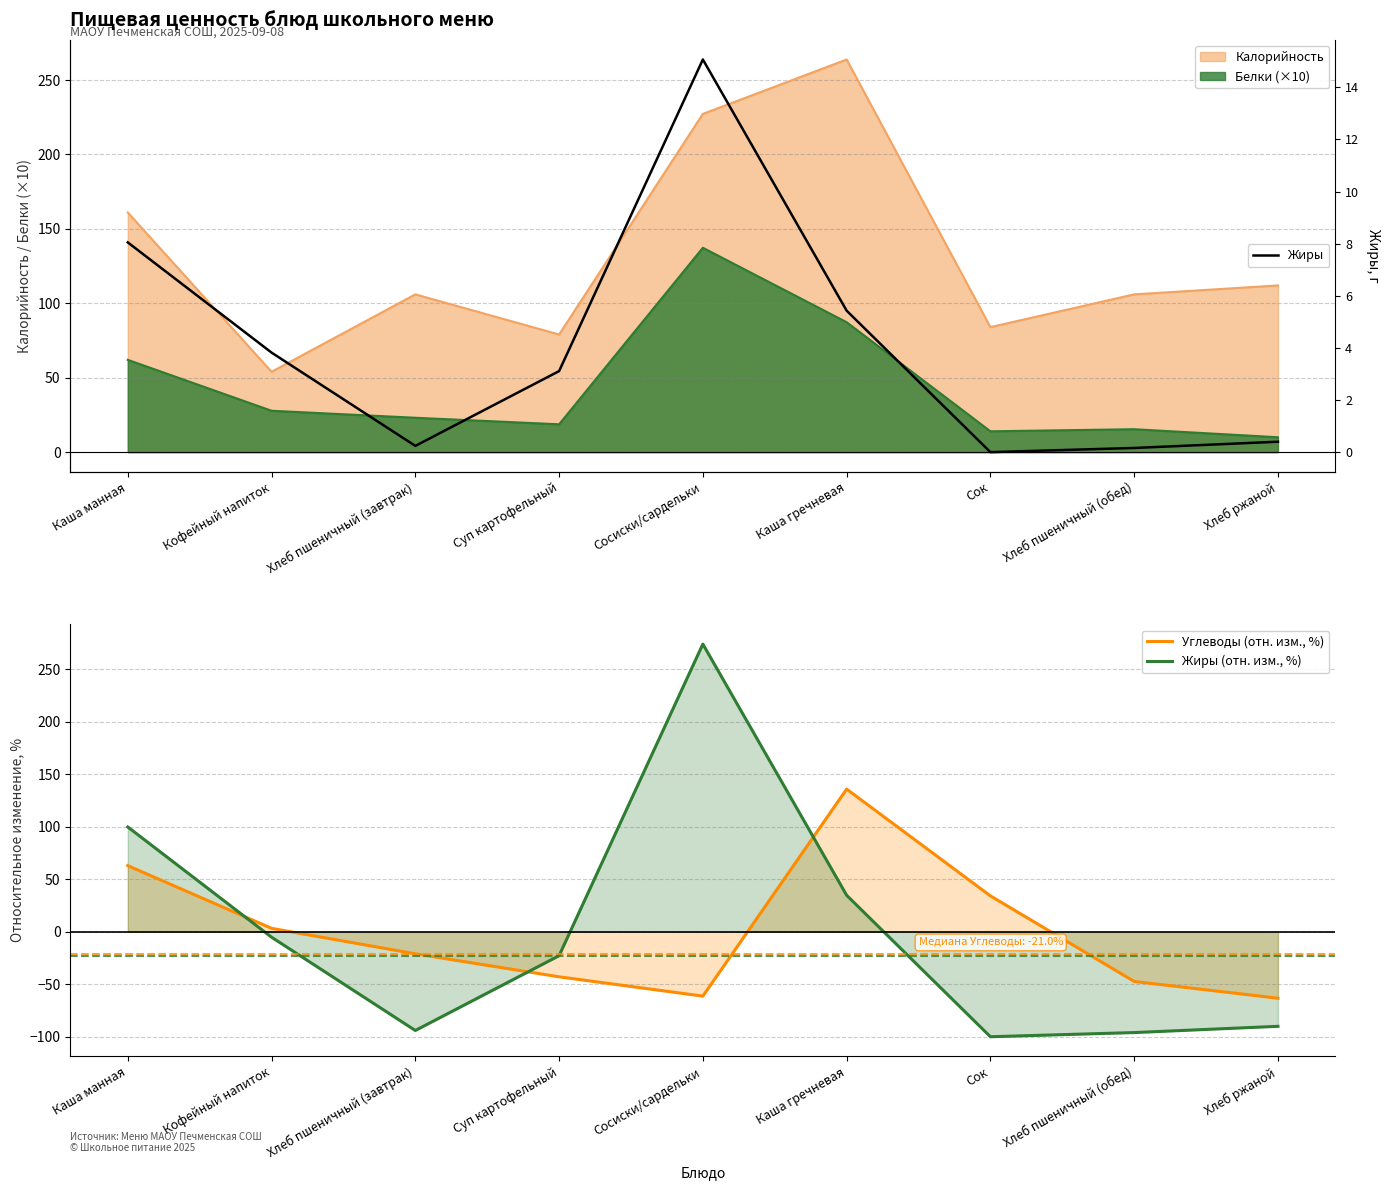

What is the label of the 5th point from the left?

Сосиски/сардельки